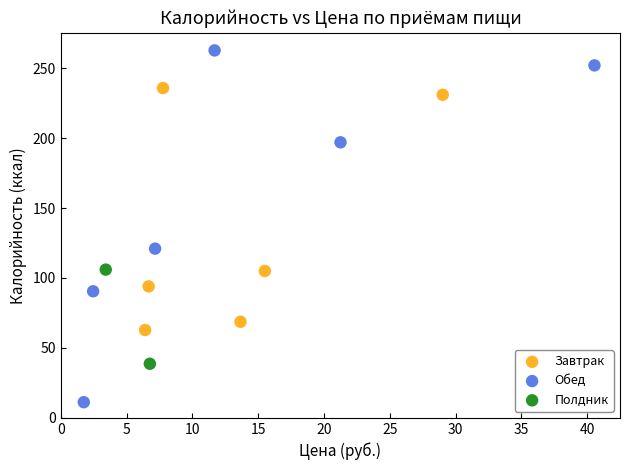

What are all the series names shown in the legend?

Завтрак, Обед, Полдник